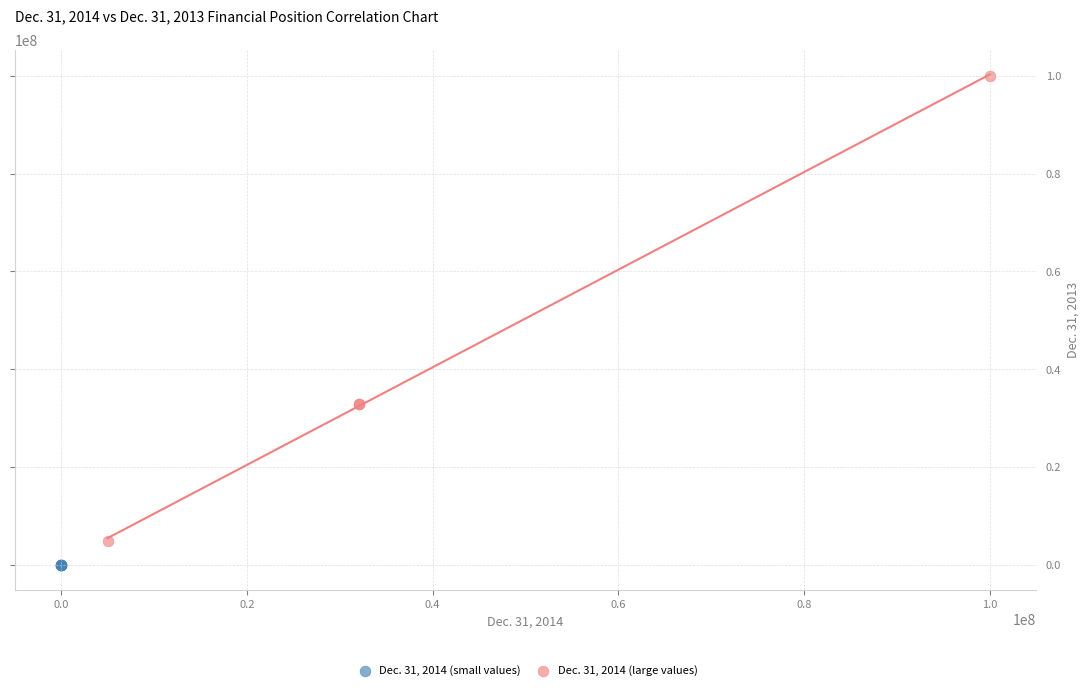

Which series has the widest spread of Y values?

Dec. 31, 2014 (large values)